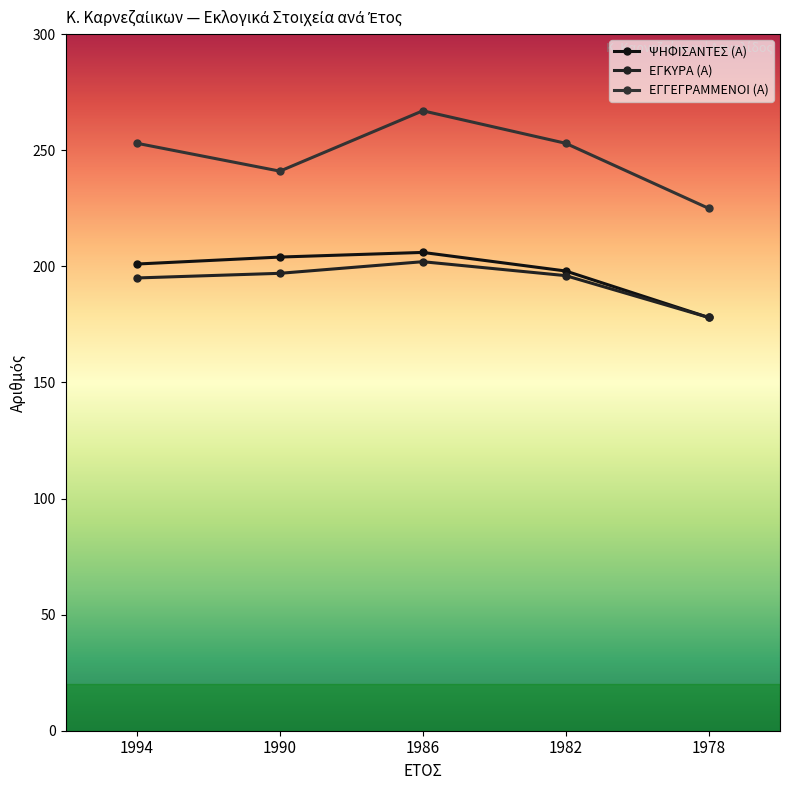

True or false: ΕΓΚΥΡΑ (Α) and ΨΗΦΙΣΑΝΤΕΣ (Α) cross at least once.

False